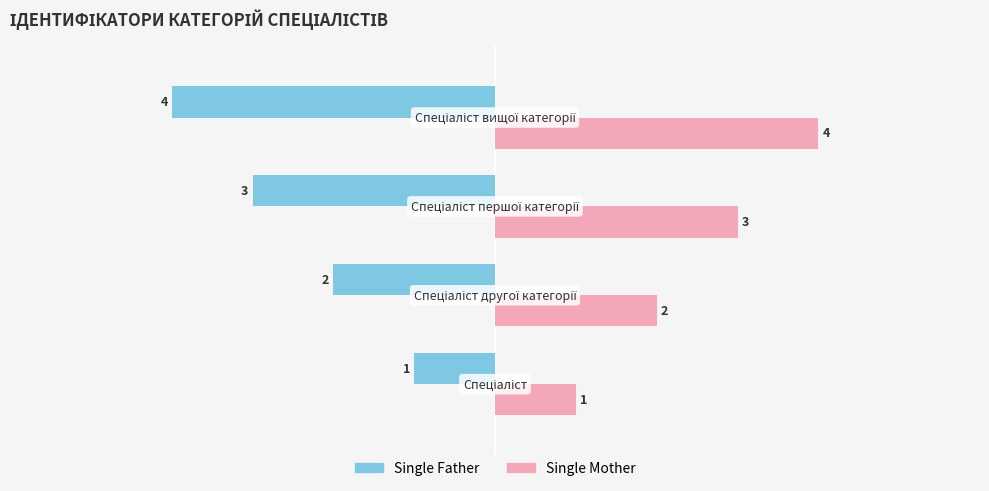

What is the greatest value displayed?

4